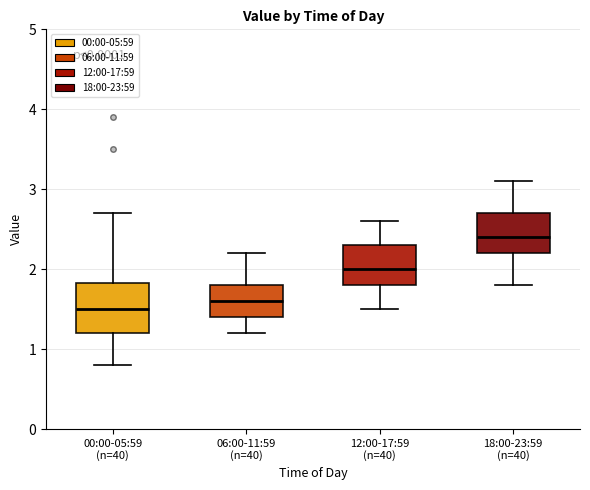

Which box has the highest median line?

18:00-23:59 (n=40)